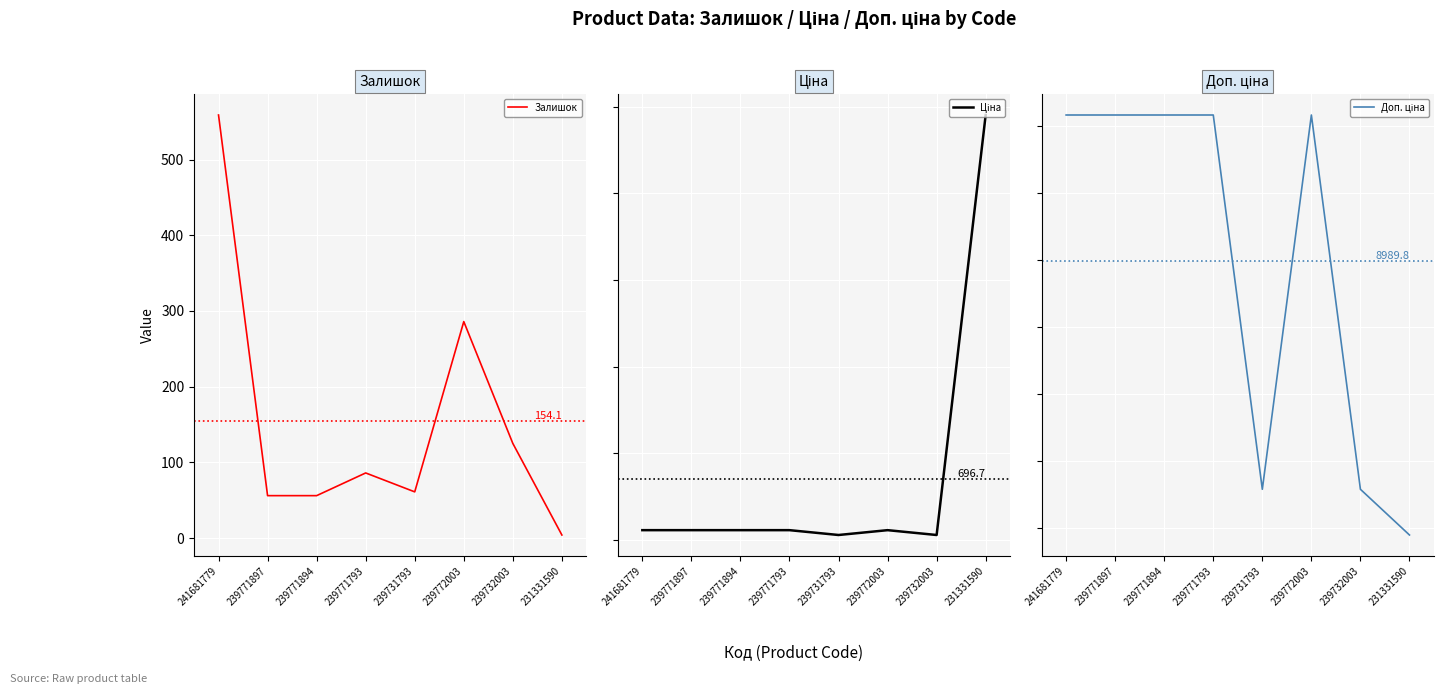

Which series has the largest range (max minus min)?

Доп. ціна